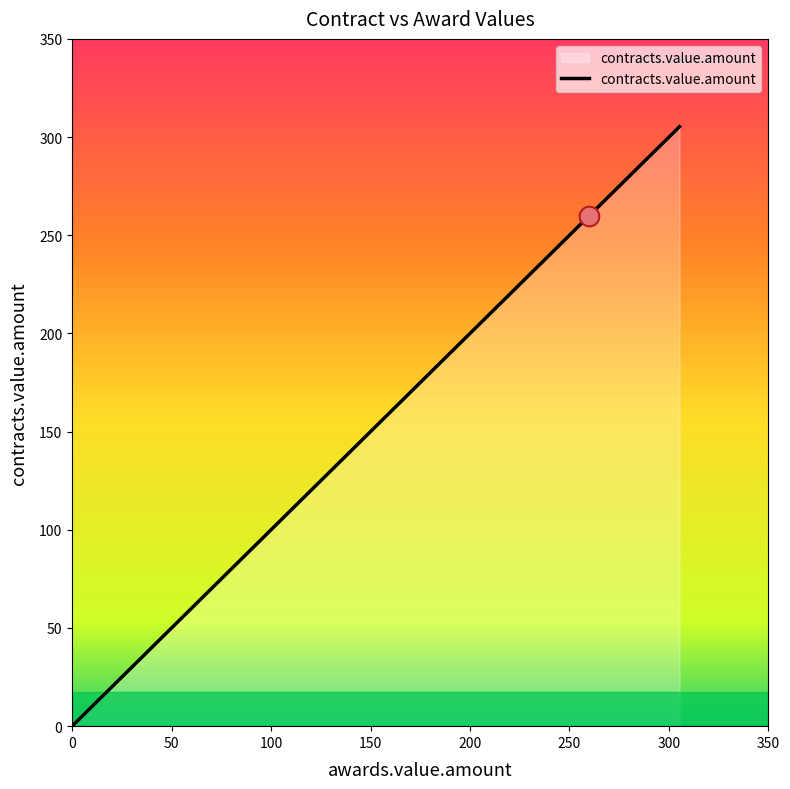

What is the difference between the maximum and minimum values?

305.3